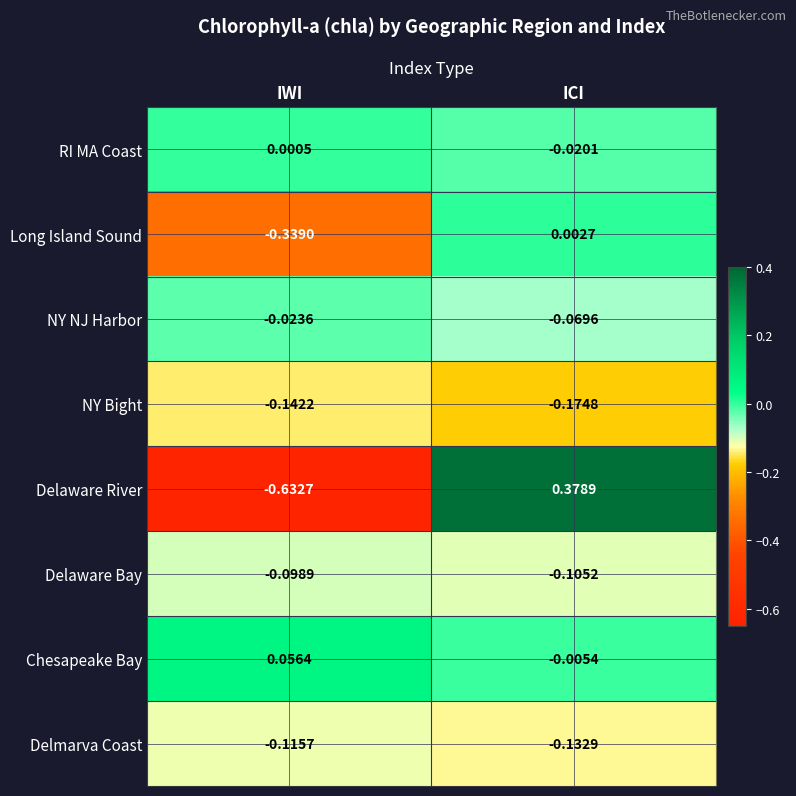

Which series changed the most between IWI and ICI?

Delaware River